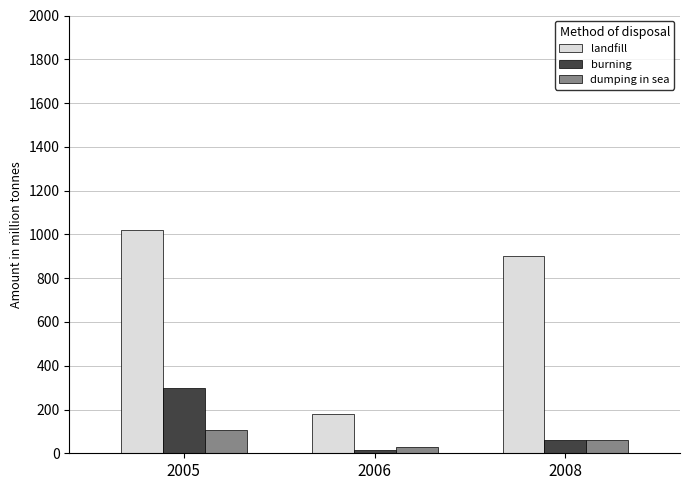

Reading right to left, extract all data points from this chart.

landfill: 900	180	1020
burning: 60	15	300
dumping in sea: 60	30	105